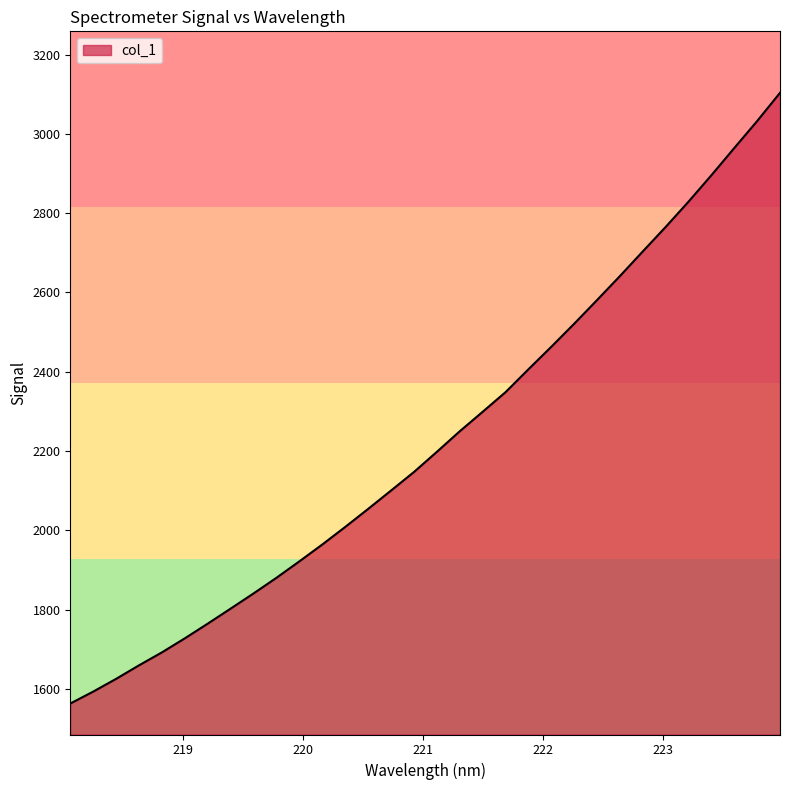

What is the minimum value shown in the chart?

1562.8